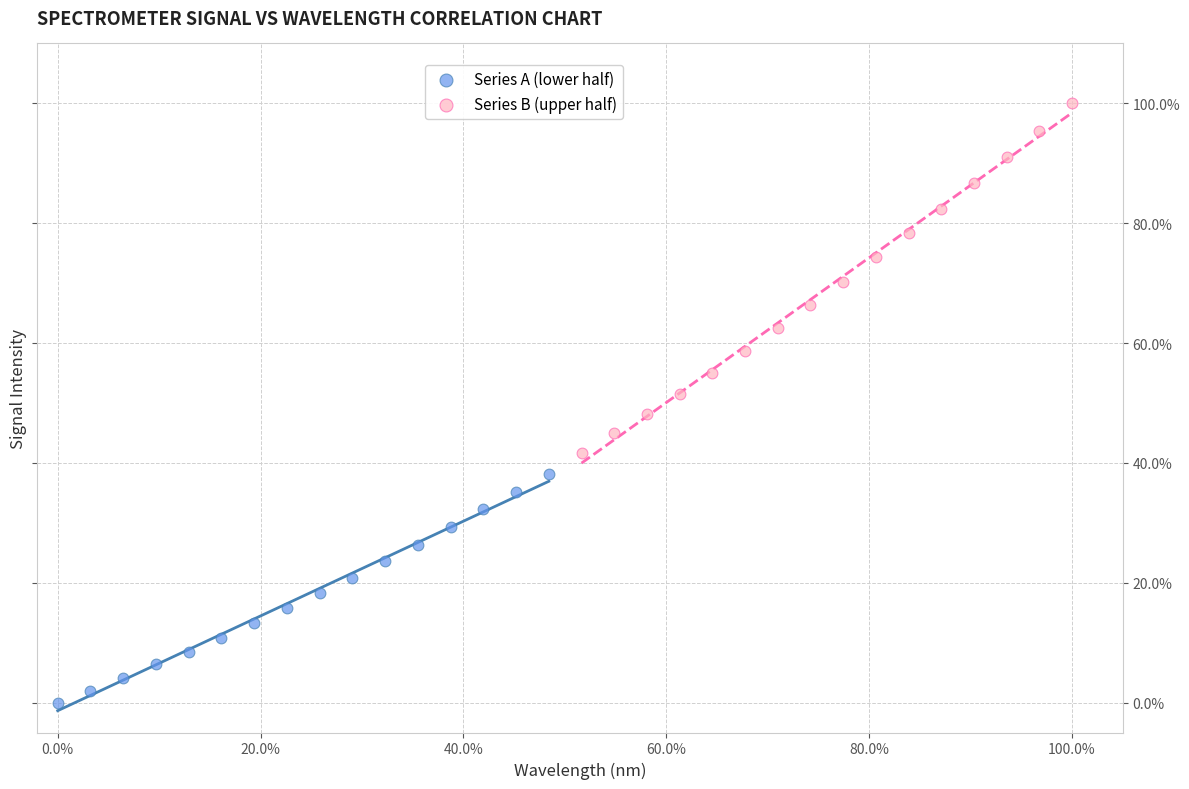

Which series contains the lowest Y value?

Series A (lower half)